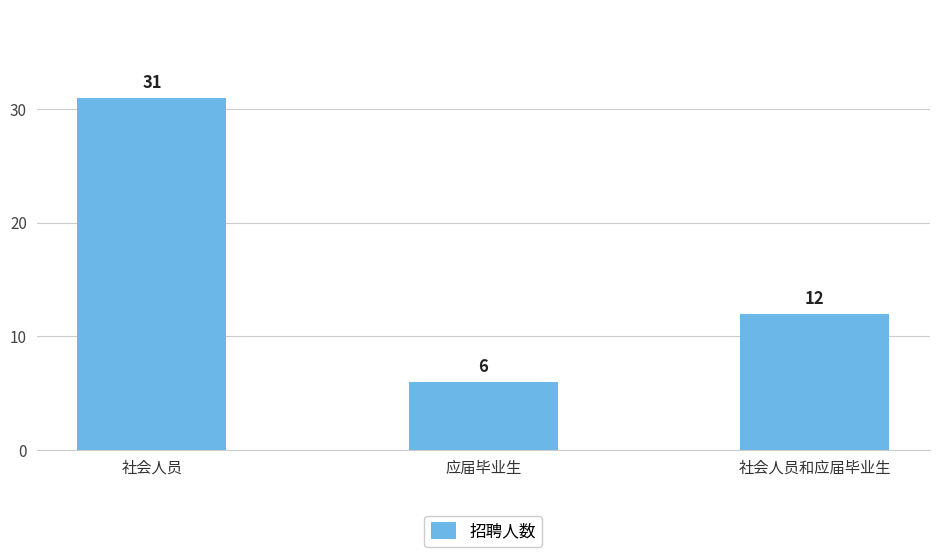

List the labels in order of value, largest first.

社会人员, 社会人员和应届毕业生, 应届毕业生